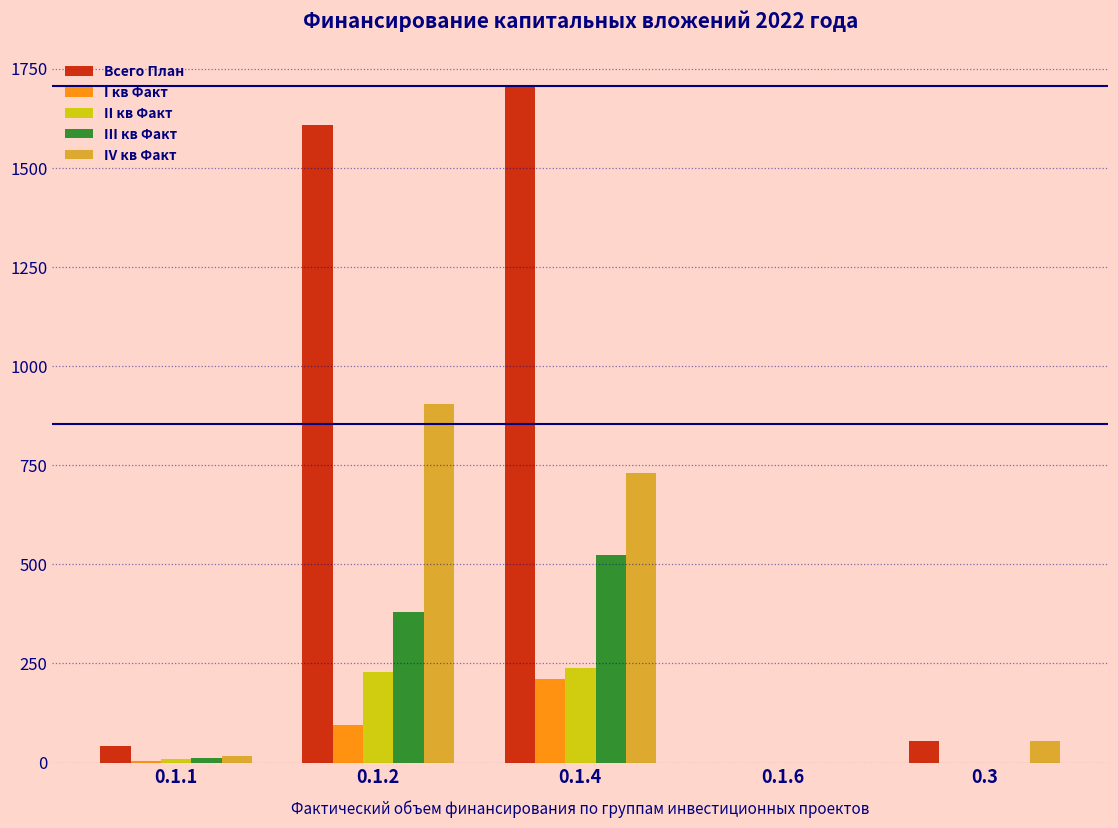

At which category is the sum across all series the highest?

0.1.4